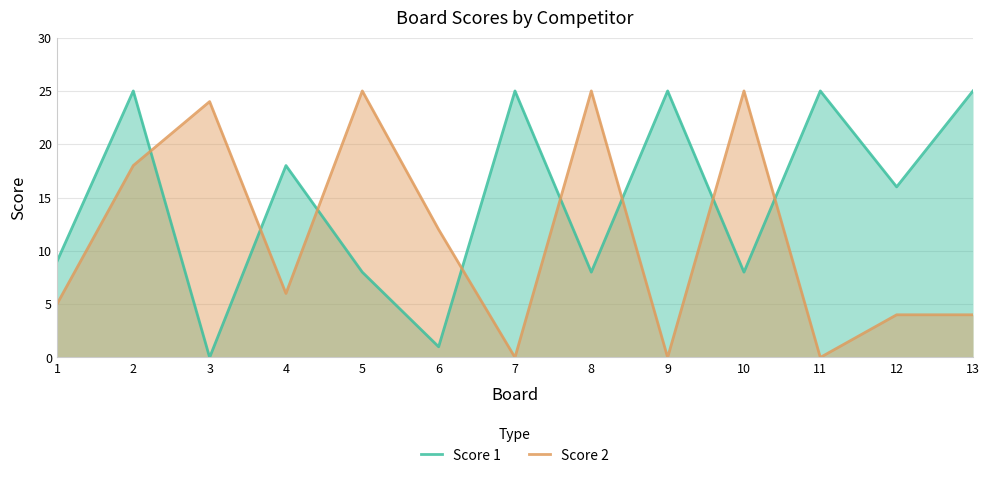

Is it true that Score 1 equals 5 at 10?

False